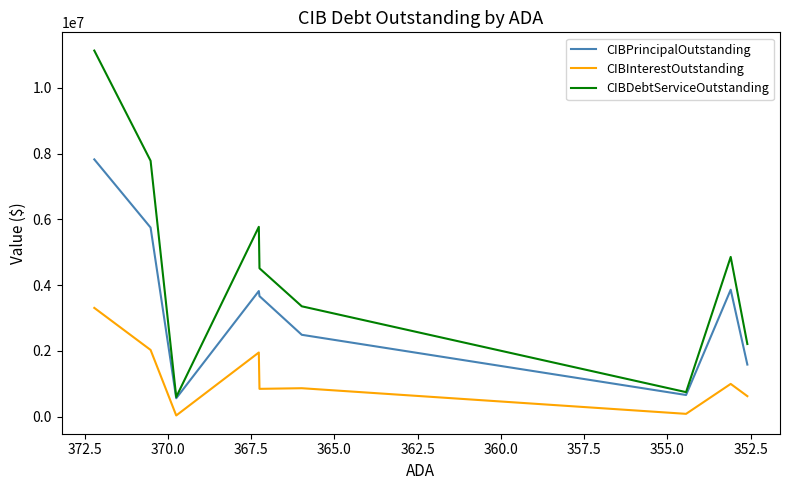

What is the difference between the CIBInterestOutstanding values at 367.5 and 362.5?

131100.0